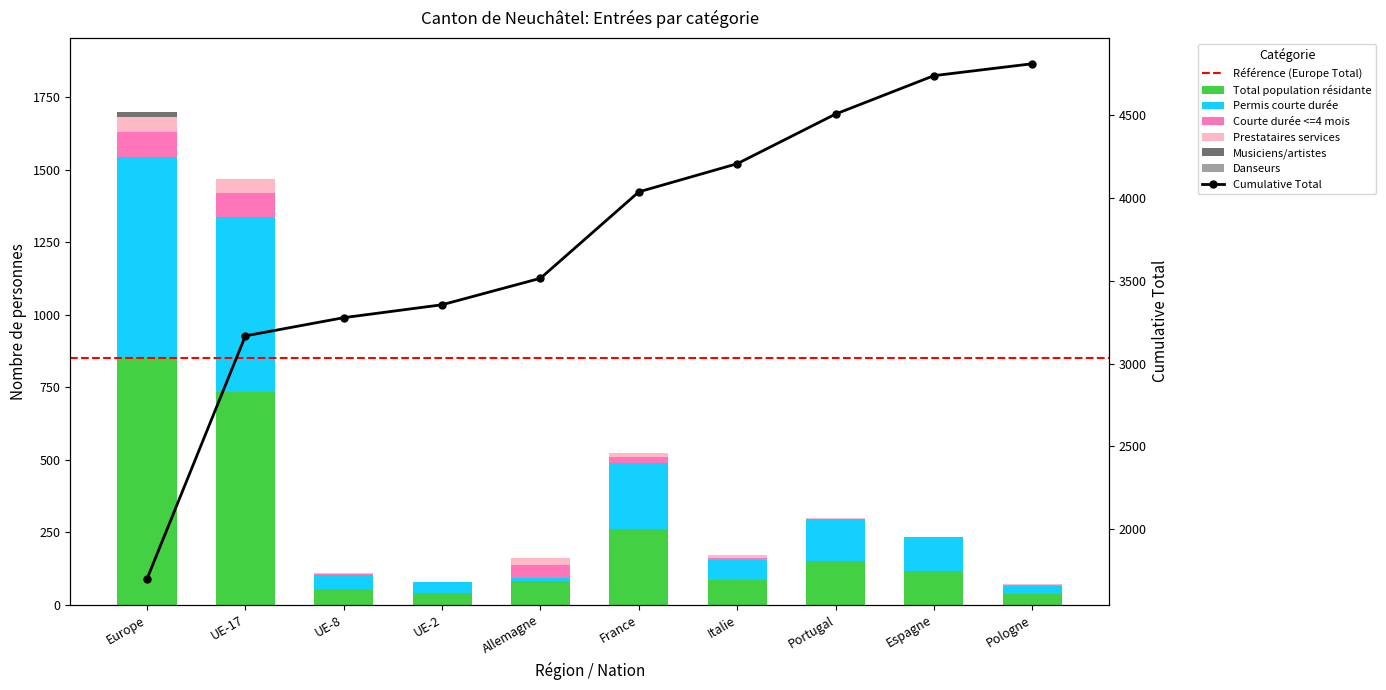

Which category has the highest value in the Prestataires services series?

Europe